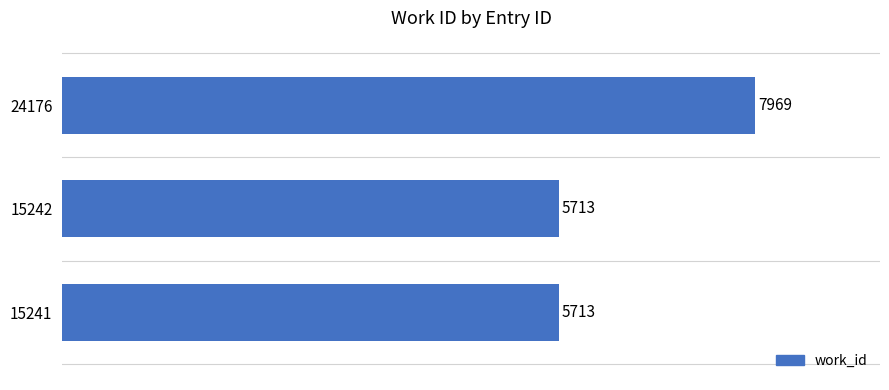

What is the minimum value shown in the chart?

5713